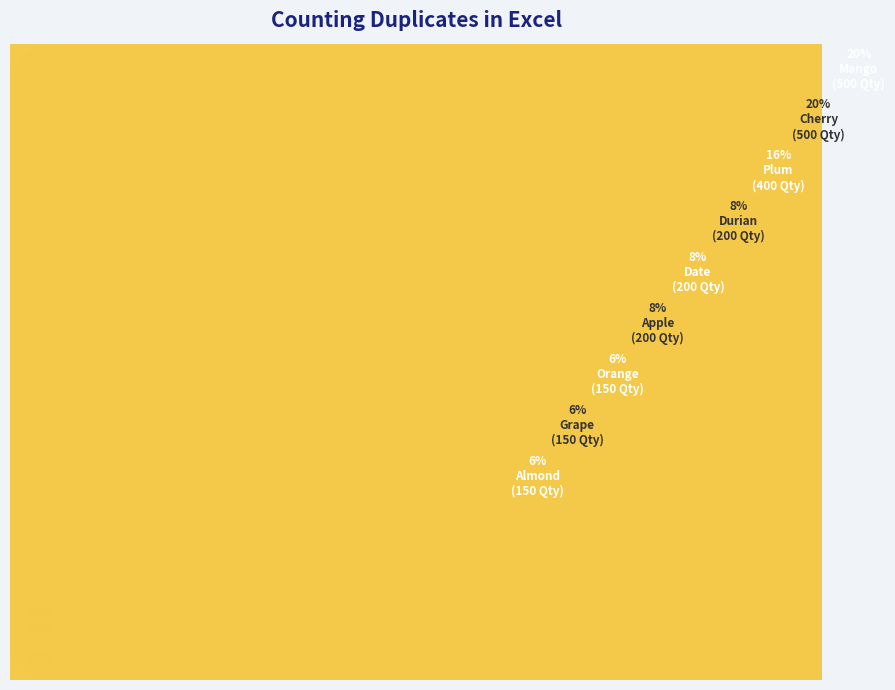

Is it true that Date is 1% of the pie?

False